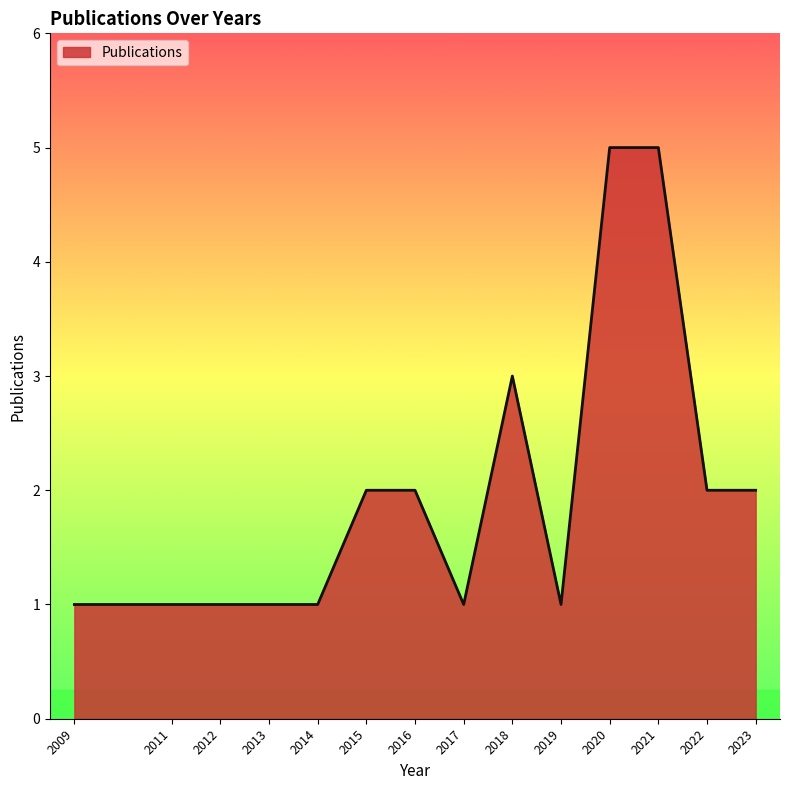

What is the change in value from 2014 to 2015?

+1